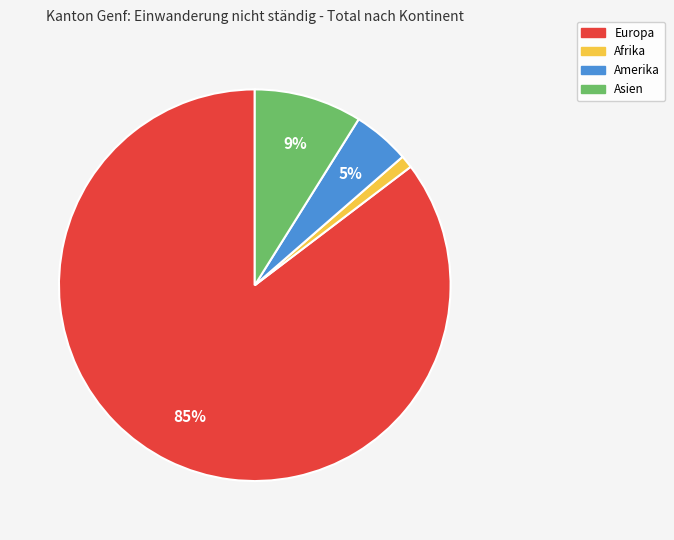

Is there any slice that represents more than half of the pie?

Yes